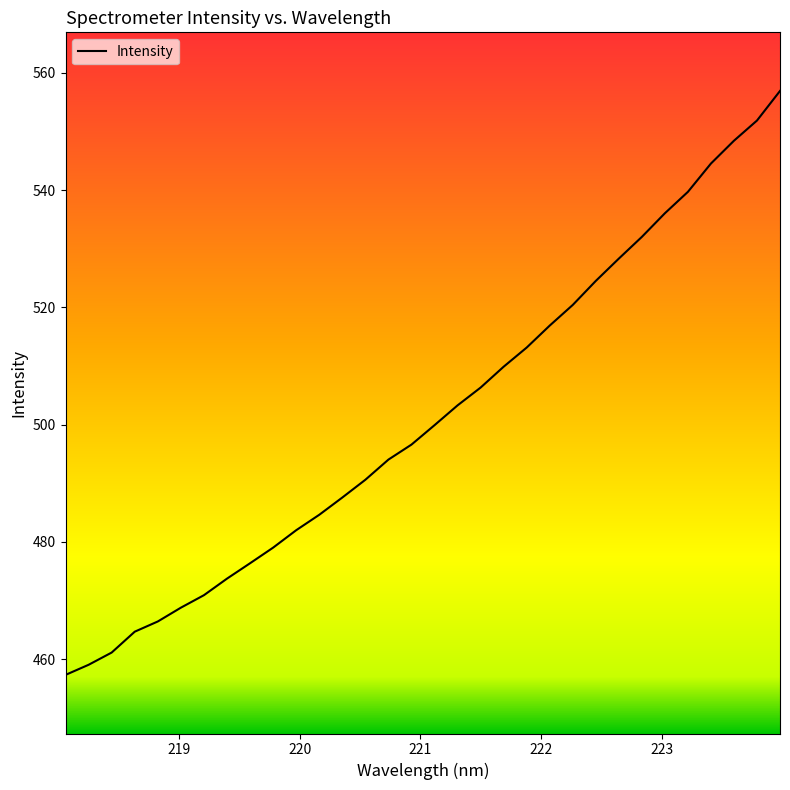

What is the smallest value displayed?

457.3